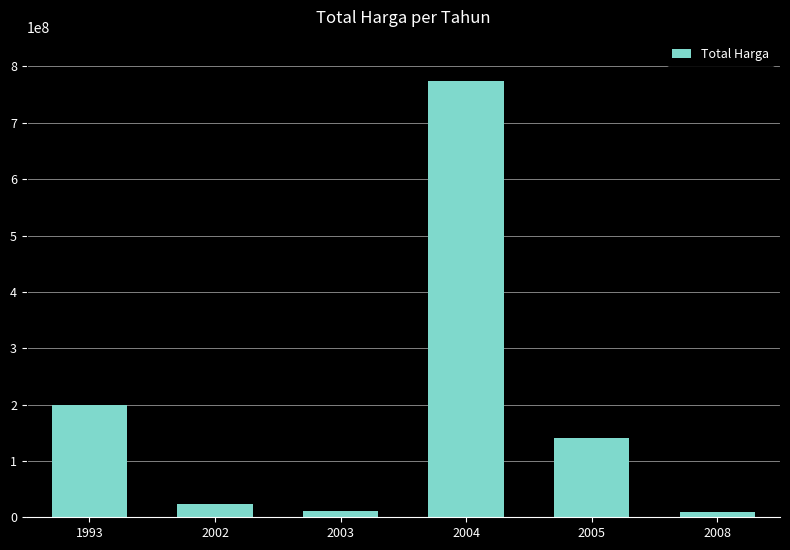

What is the difference between the second highest and second lowest values?

189000000